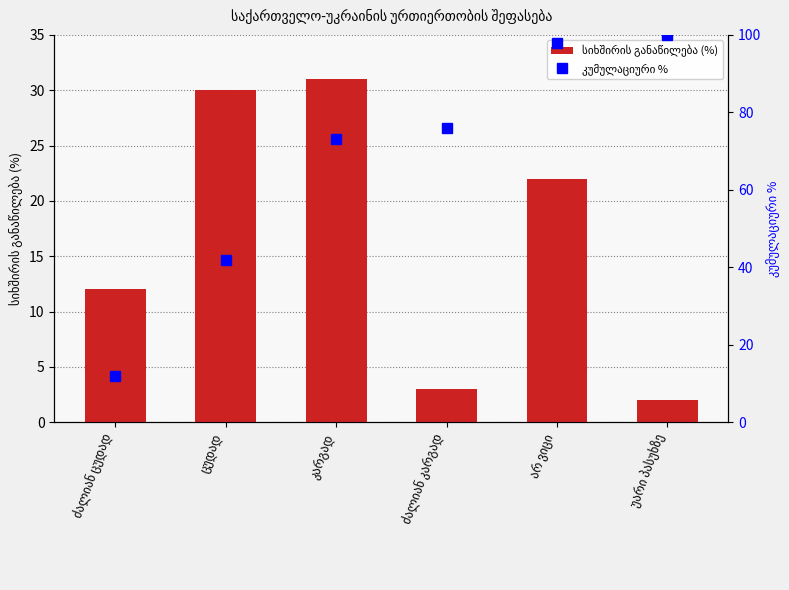

Reading left to right, transcribe all the data shown in this chart.

სიხშირის განაწილება (%): 12	30	31	3	22	2
კუმულაციური %: 12	42	73	76	98	100